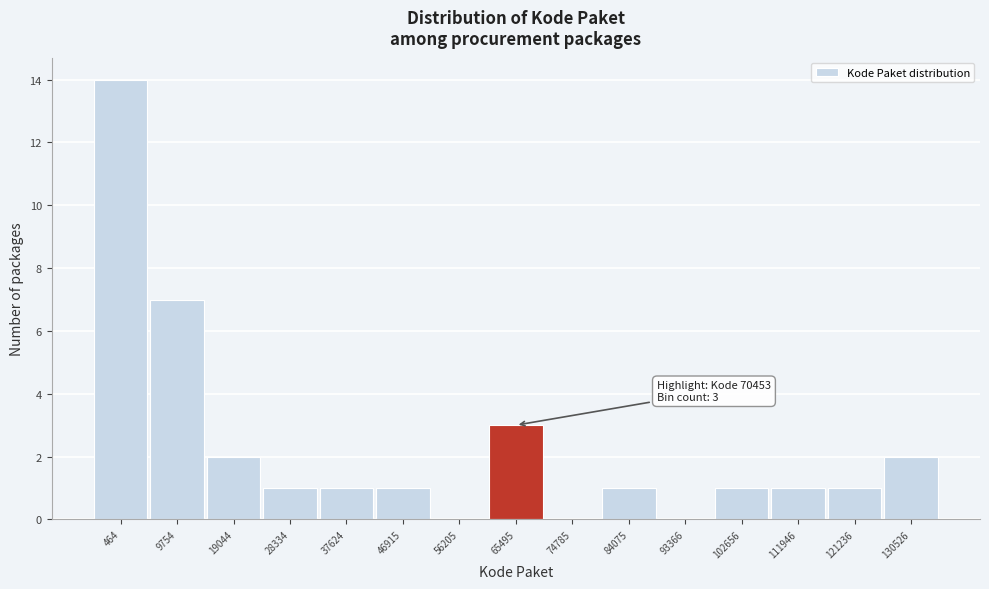

Reading left to right, transcribe all the data shown in this chart.

464=14	9754=7	19044=2	28334=1	37624=1	46915=1	56205=0	65495=3	74785=0	84075=1	93366=0	102656=1	111946=1	121236=1	130526=2